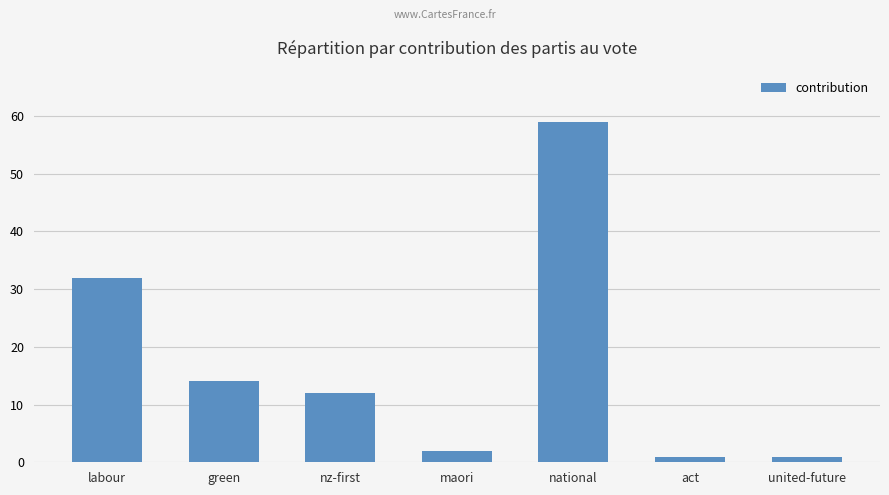

What is the difference between the maximum and second lowest values?

58